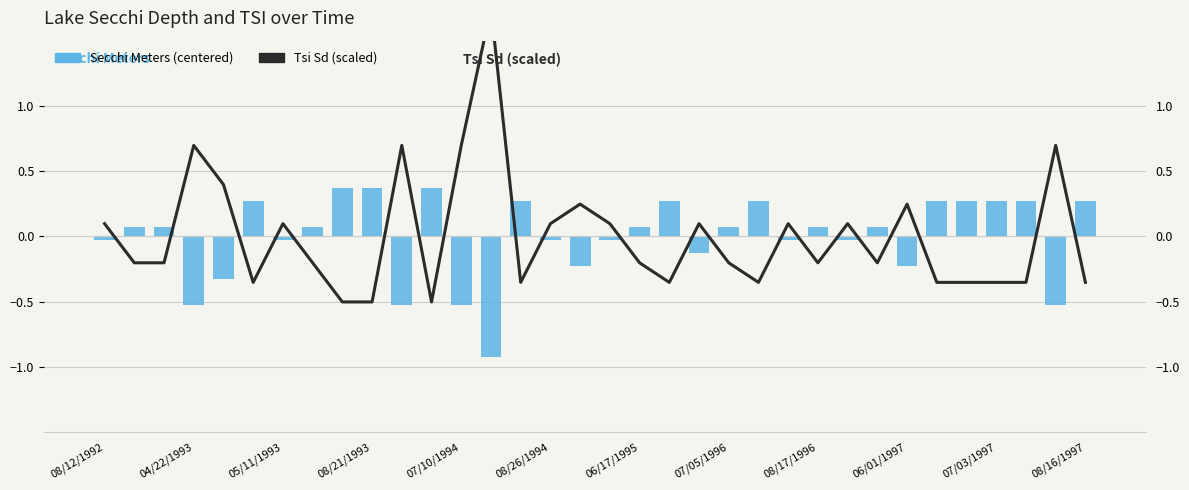

At how many categories does at least one series exceed 1?

1